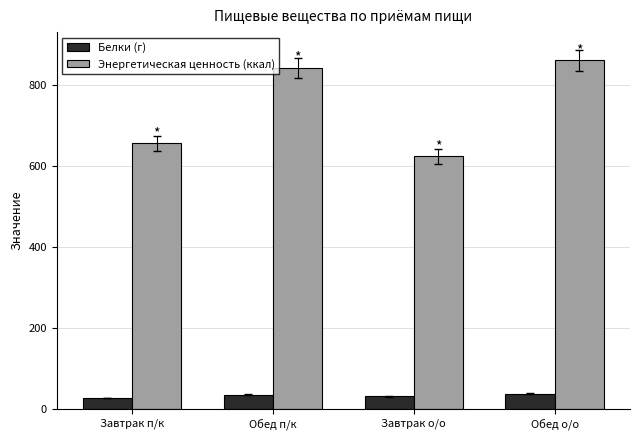

What is the value of the Энергетическая ценность (ккал) bar at the 4th from the left?

860.4